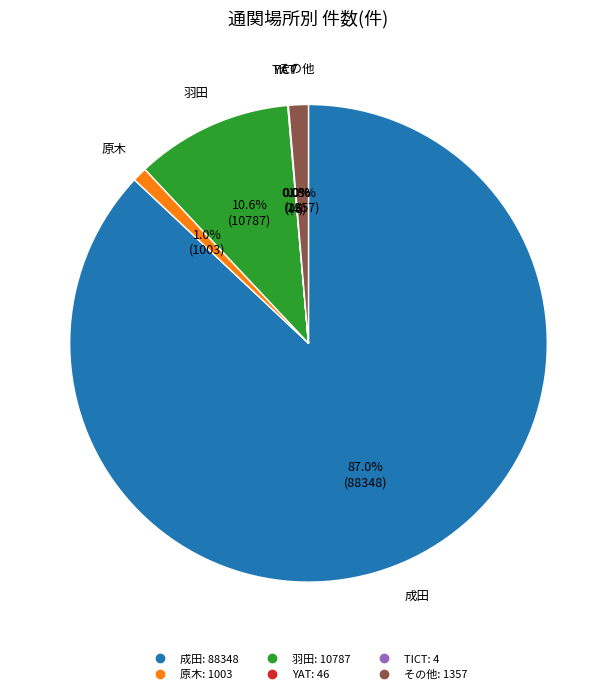

Which slice is the largest?

成田